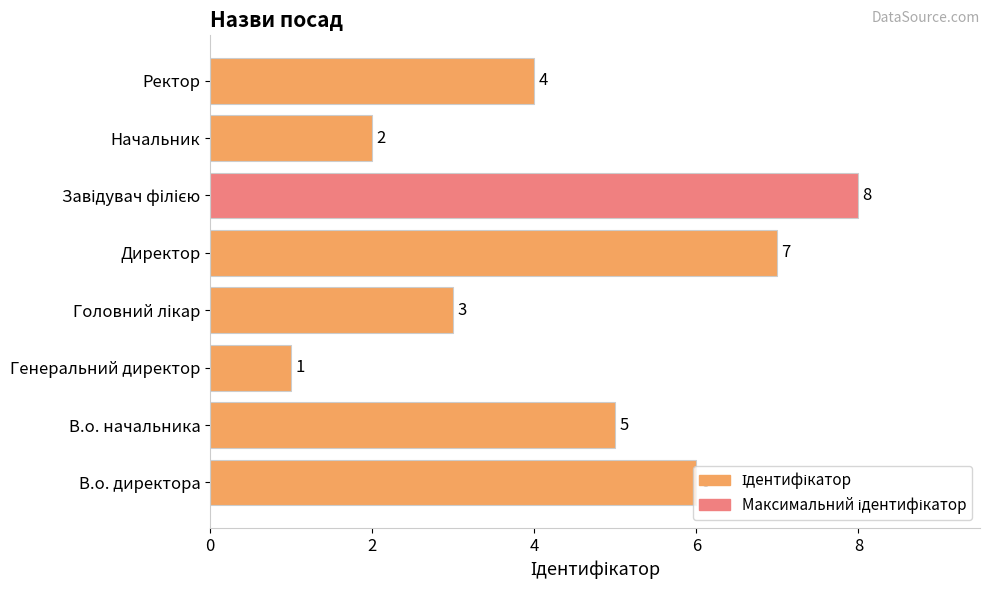

The chart shows a value of 2 at Начальник. True or false?

True